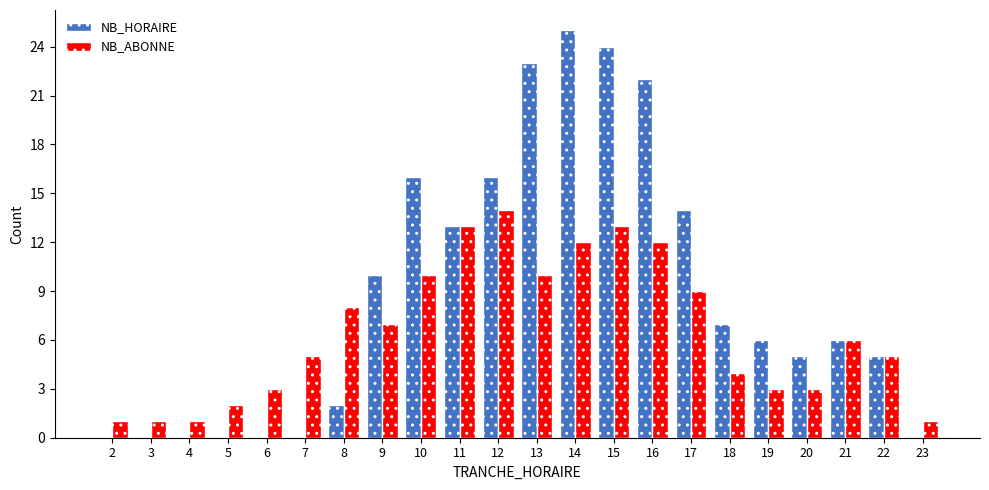

How many categories are shown in the chart?

22